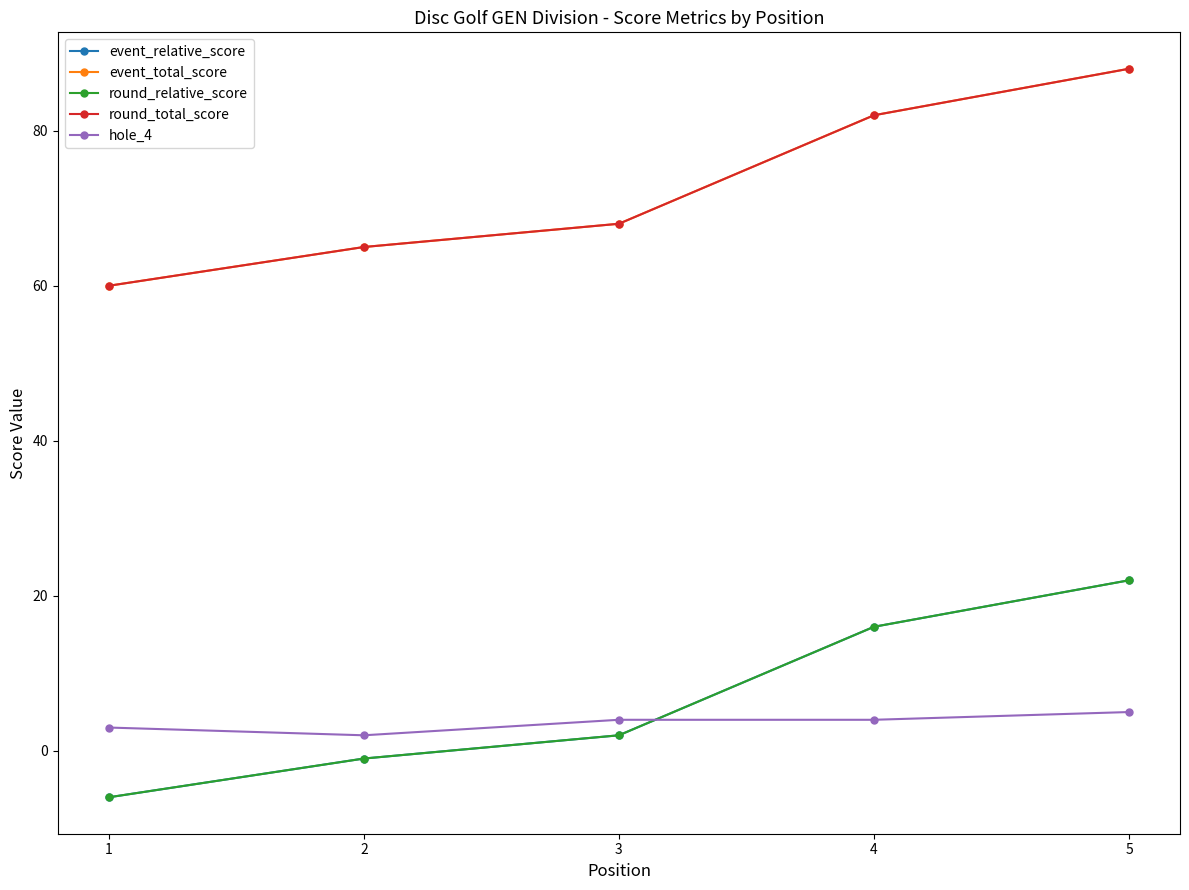

What is the maximum value shown in the chart?

88